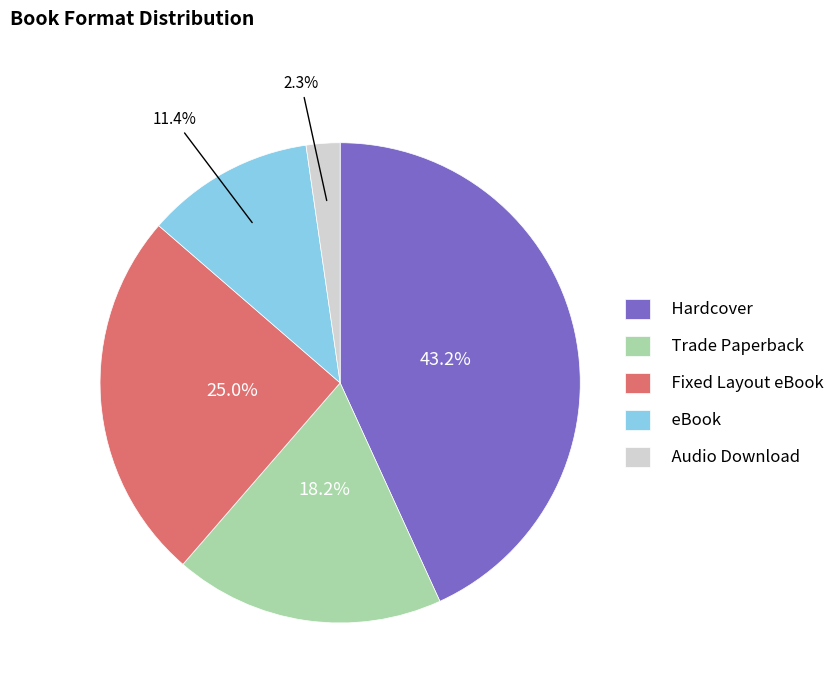

Count the number of slices in the pie.

5